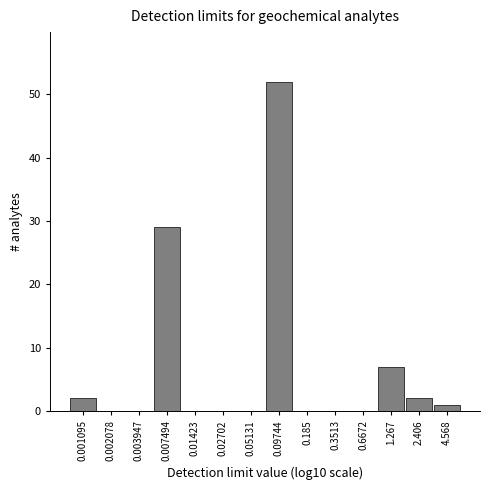

Reading right to left, list all the values displayed in this chart.

4.568=1	2.406=2	1.267=7	0.6672=0	0.3513=0	0.185=0	0.09744=52	0.05131=0	0.02702=0	0.01423=0	0.007494=29	0.003947=0	0.002078=0	0.001095=2